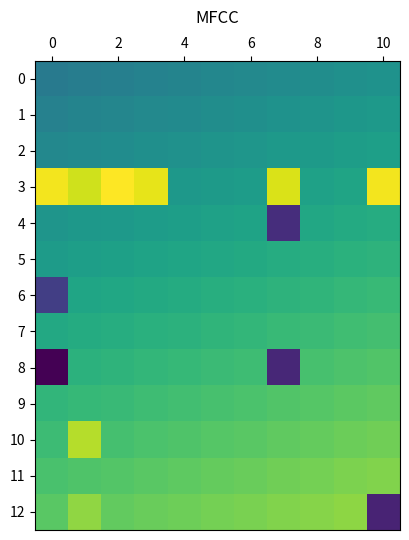

Reading left to right, transcribe all the data shown in this chart.

0: -0.3	-0.2	-0.2	-0.1	-0.1	-0.0	0.0	0.1	0.1	0.2	0.3
1: -0.1	-0.1	-0.0	0.0	0.1	0.1	0.2	0.2	0.3	0.3	0.4
2: 0.0	0.1	0.1	0.2	0.2	0.3	0.3	0.4	0.4	0.5	0.5
3: 2.8	2.5	2.9	2.7	0.4	0.4	0.5	2.6	0.6	0.6	2.8
4: 0.3	0.4	0.4	0.5	0.5	0.6	0.6	-1.8	0.7	0.8	0.8
5: 0.5	0.5	0.6	0.6	0.7	0.7	0.8	0.8	0.9	0.9	1.0
6: -1.5	0.7	0.7	0.8	0.8	0.9	0.9	1.0	1.0	1.1	1.1
7: 0.8	0.8	0.9	0.9	1.0	1.0	1.1	1.1	1.2	1.2	1.3
8: -2.5	1.0	1.0	1.1	1.1	1.2	1.2	-1.9	1.3	1.4	1.4
9: 1.1	1.1	1.2	1.2	1.3	1.3	1.4	1.4	1.5	1.5	1.6
10: 1.2	2.3	1.3	1.4	1.4	1.5	1.5	1.6	1.6	1.7	1.7
11: 1.4	1.4	1.5	1.5	1.6	1.6	1.7	1.7	1.8	1.8	1.9
12: 1.5	2.0	1.6	1.7	1.7	1.8	1.8	1.9	1.9	2.0	-2.0